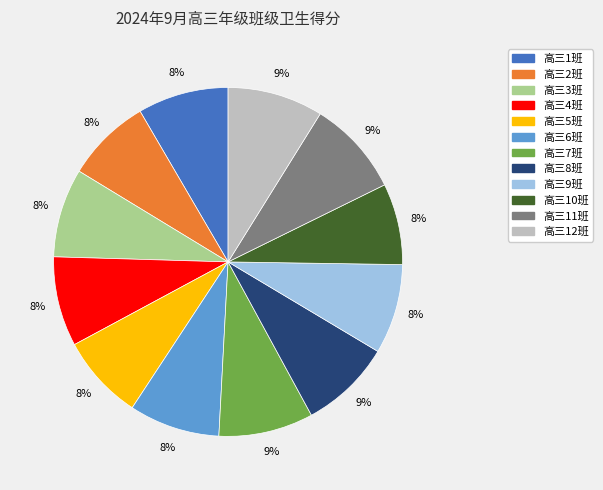

How many segments does this pie chart have?

12